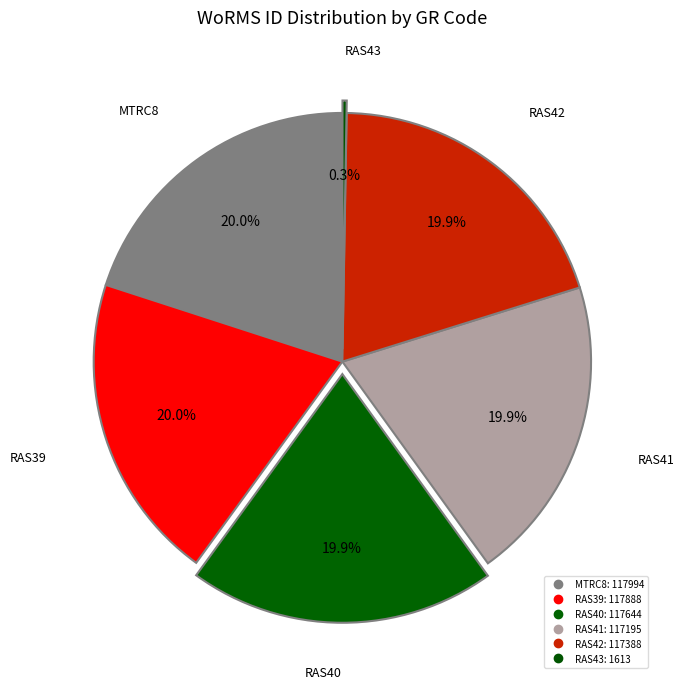

True or false: RAS40 accounts for 20% of the total.

True